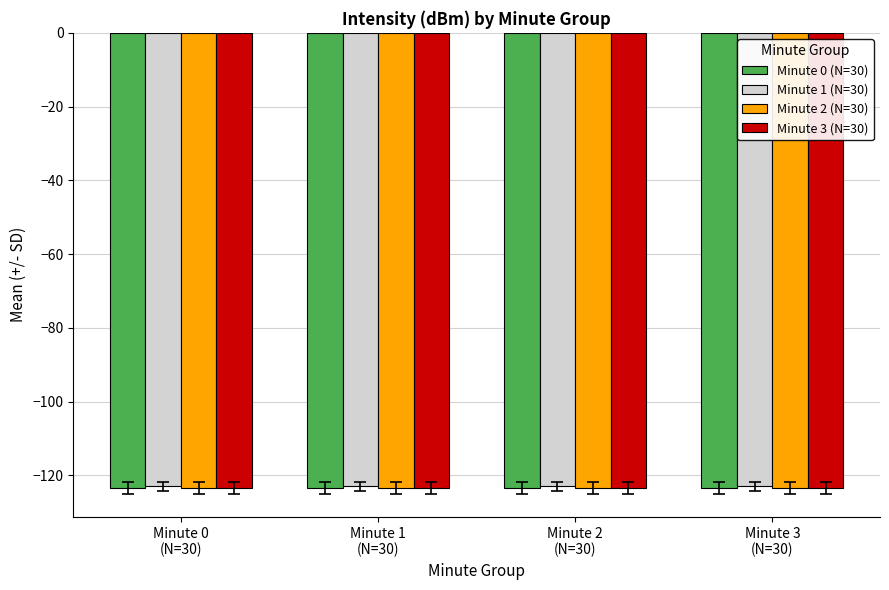

Count the number of data series in this chart.

4